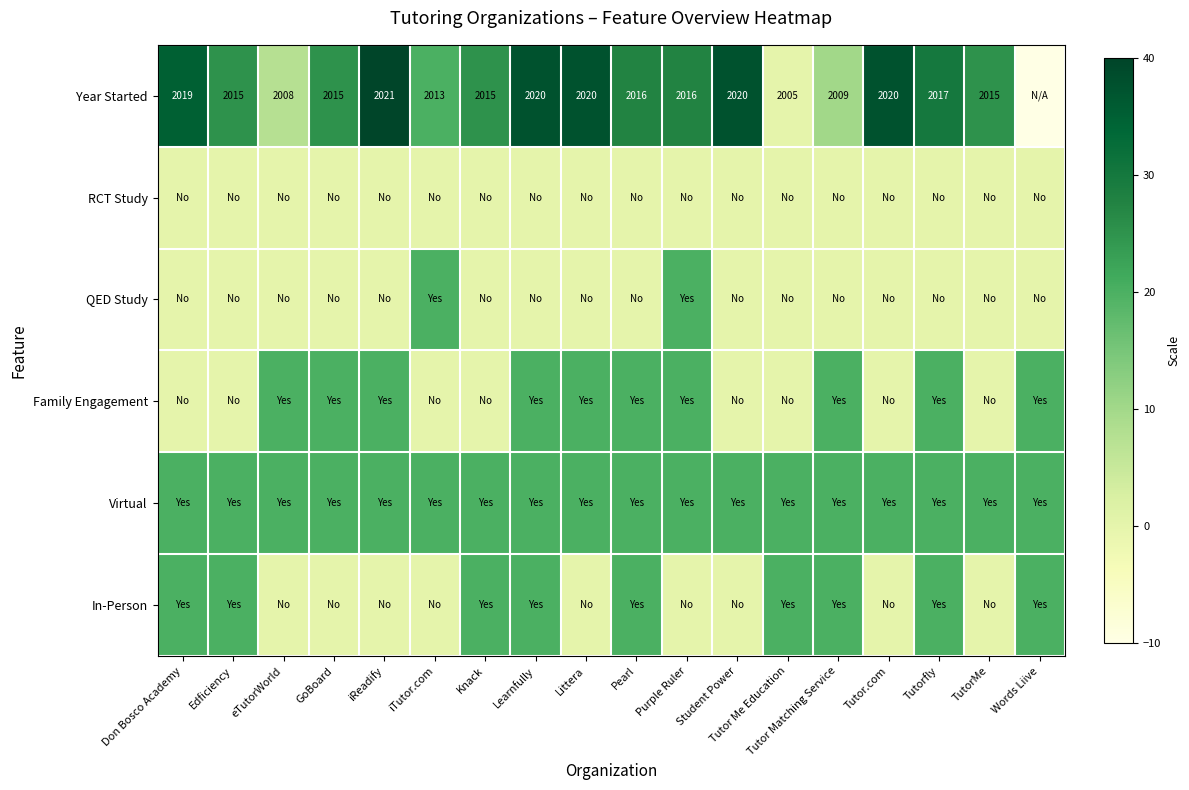

True or false: Year Started has a value of 2009 at Tutor Matching Service.

True